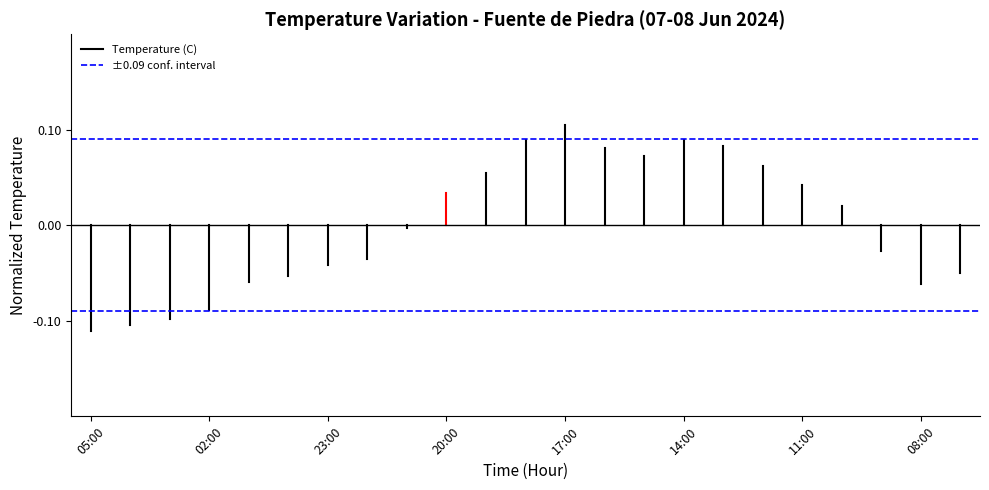

True or false: ±0.09 conf. interval has a value of 0.1 at 05:00.

True